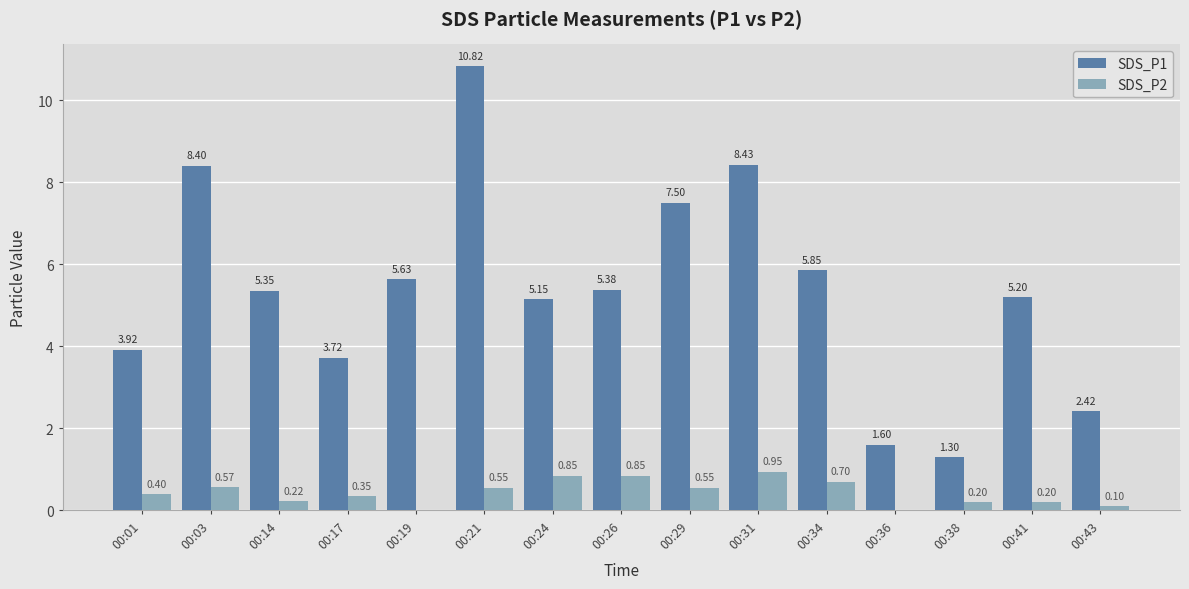

What are all the series names shown in the legend?

SDS_P1, SDS_P2